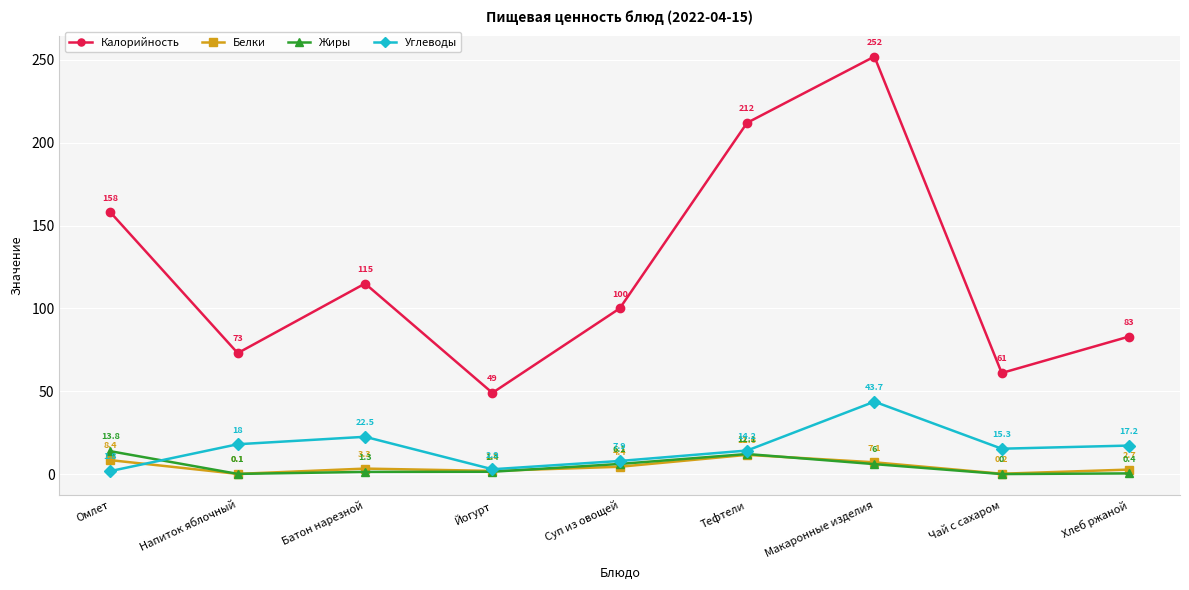

Reading left to right, transcribe all the data shown in this chart.

Калорийность: Омлет=158.0	Напиток яблочный=73.0	Батон нарезной=115.0	Йогурт=49.0	Суп из овощей=100.0	Тефтели=212.0	Макаронные изделия=252.0	Чай с сахаром=61.0	Хлеб ржаной=83.0
Белки: Омлет=8.4	Напиток яблочный=0.1	Батон нарезной=3.3	Йогурт=1.9	Суп из овощей=4.4	Тефтели=11.6	Макаронные изделия=7.1	Чай с сахаром=0.2	Хлеб ржаной=2.7
Жиры: Омлет=13.8	Напиток яблочный=0.1	Батон нарезной=1.3	Йогурт=1.4	Суп из овощей=6.1	Тефтели=12.1	Макаронные изделия=6.0	Чай с сахаром=0.0	Хлеб ржаной=0.4
Углеводы: Омлет=1.8	Напиток яблочный=18.0	Батон нарезной=22.5	Йогурт=2.9	Суп из овощей=7.9	Тефтели=14.2	Макаронные изделия=43.7	Чай с сахаром=15.3	Хлеб ржаной=17.2